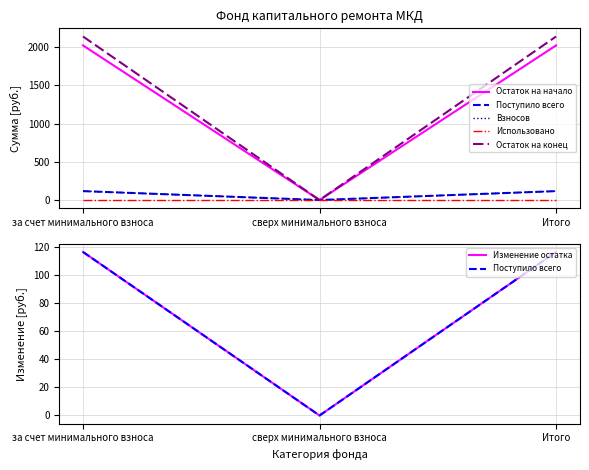

Is the value of Использовано at Итого greater than the value of Остаток на начало at сверх минимального взноса?

No